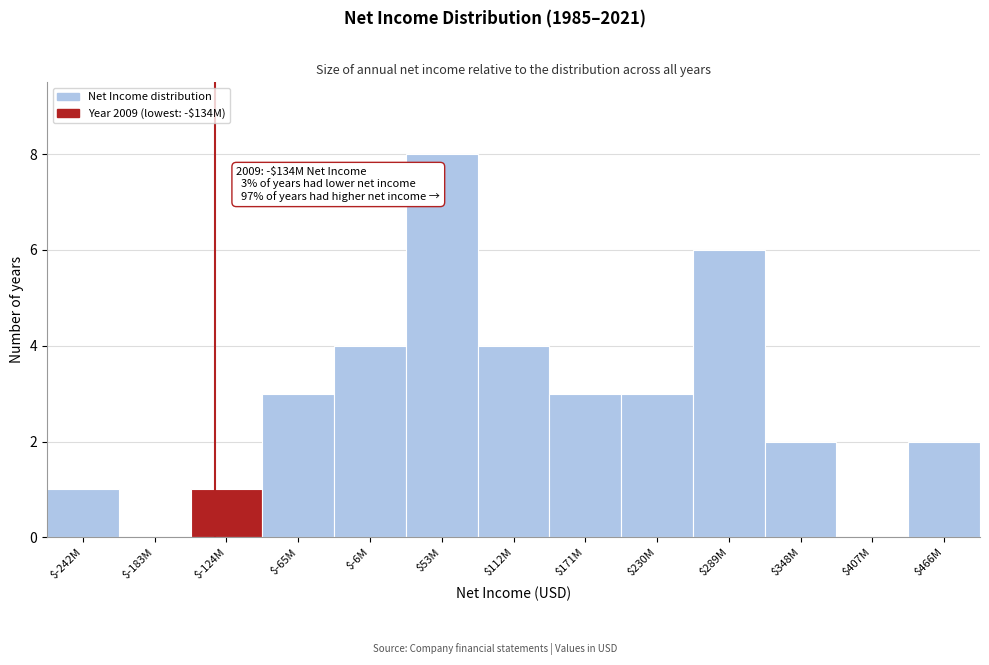

What is the maximum value shown in the chart?

8